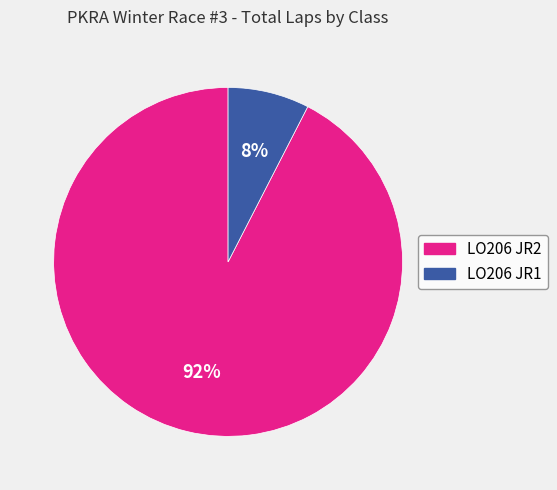

Is there any slice that represents more than half of the pie?

Yes